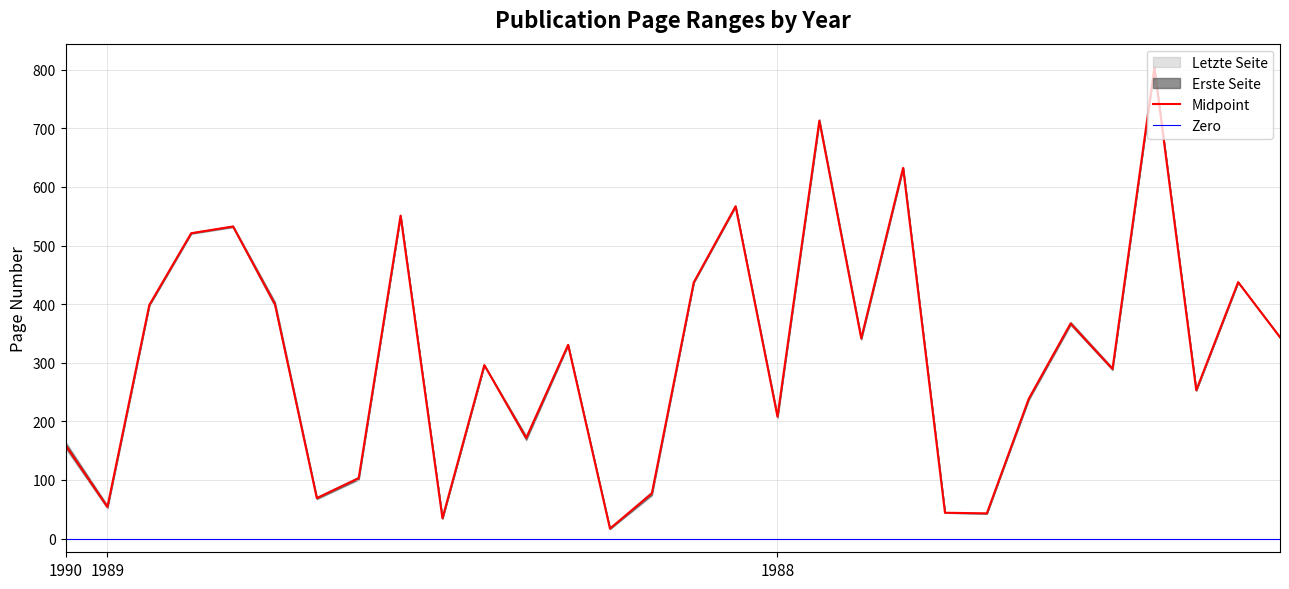

What is the sum of all values?

9433.5